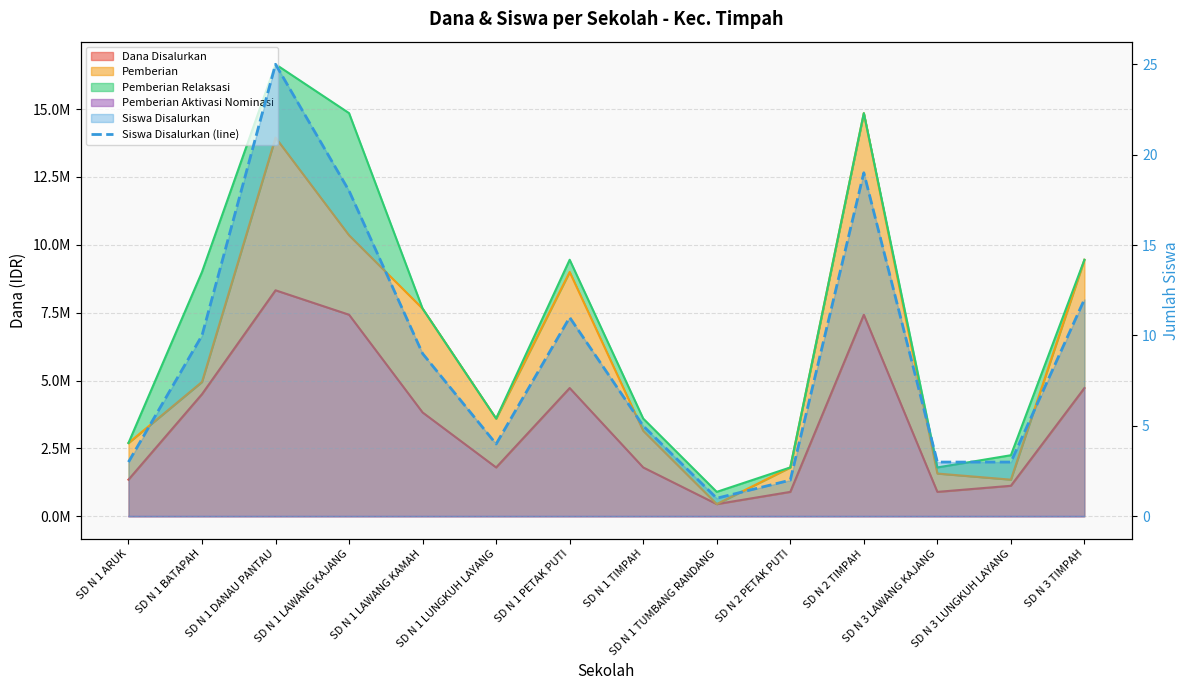

What position from the left is SD N 2 TIMPAH?

11